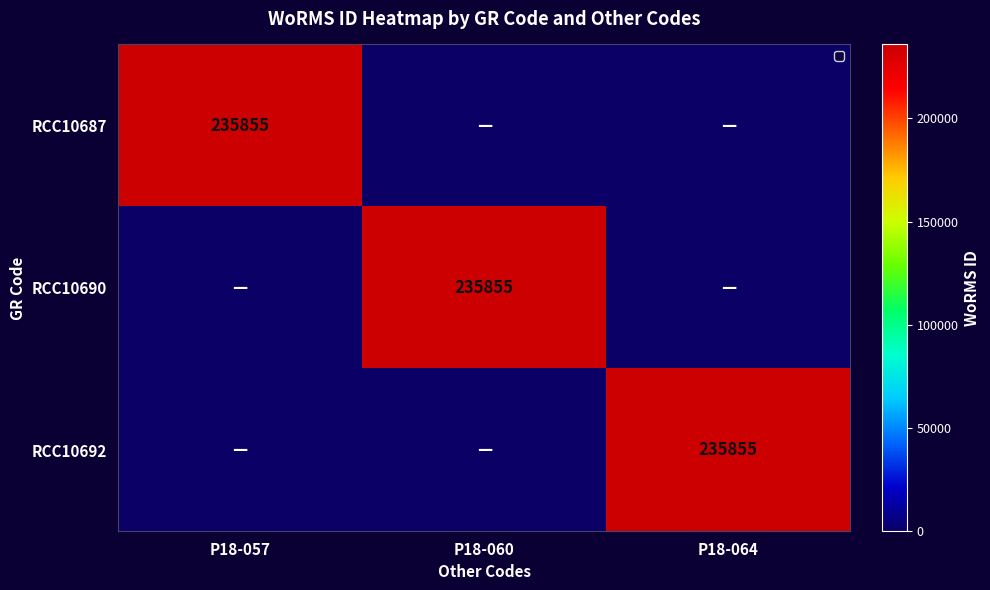

The value of RCC10692 at P18-064 is 135185. True or false?

False